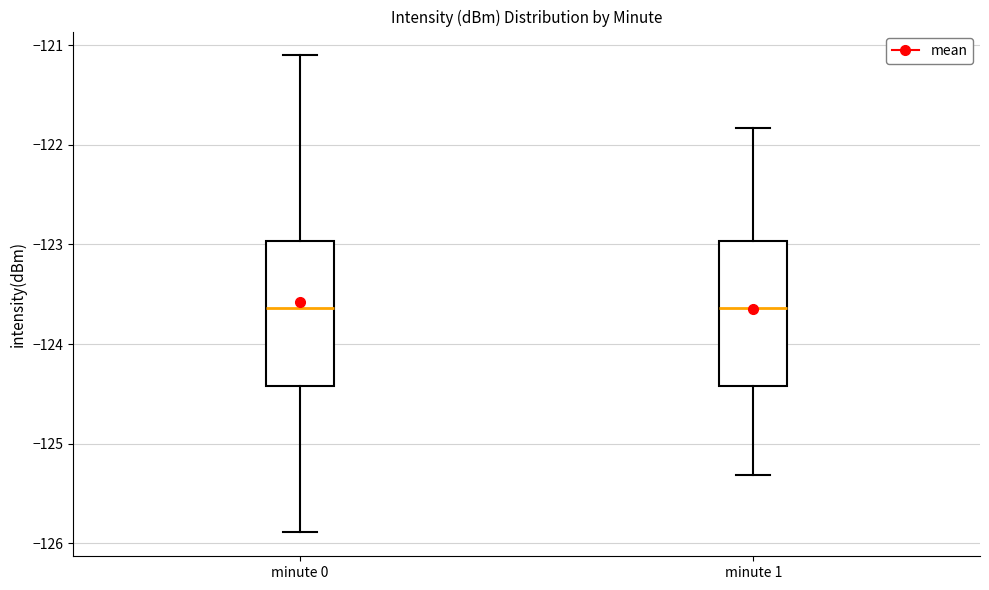

Where does the upper whisker of the box for minute 0 end on the y-axis? The values are not printed on the chart, so give them approximately, as read against the axis.

-121.1